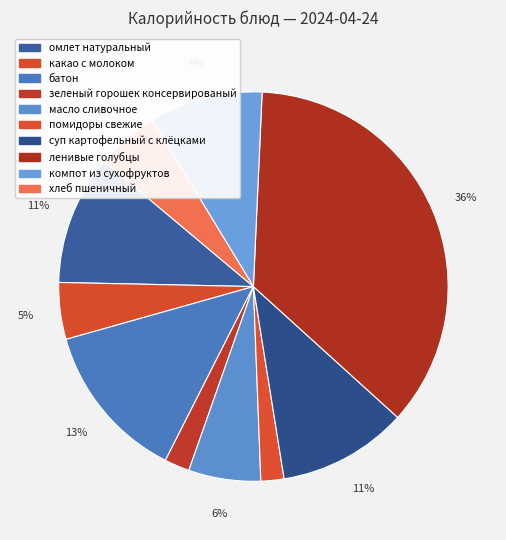

Which category has the biggest portion of the pie?

ленивые голубцы